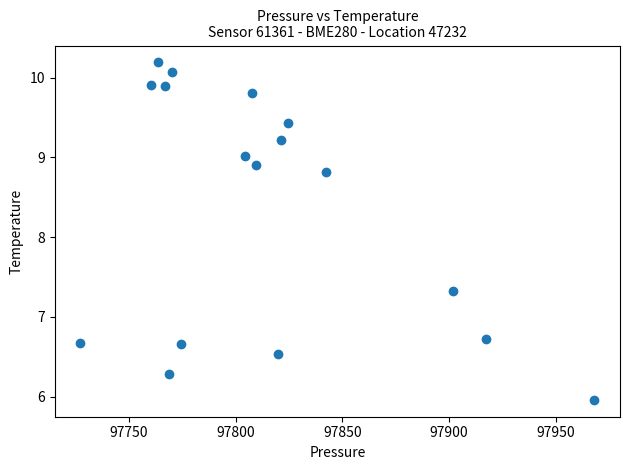

What is the range of X values (max minus min)?

240.6